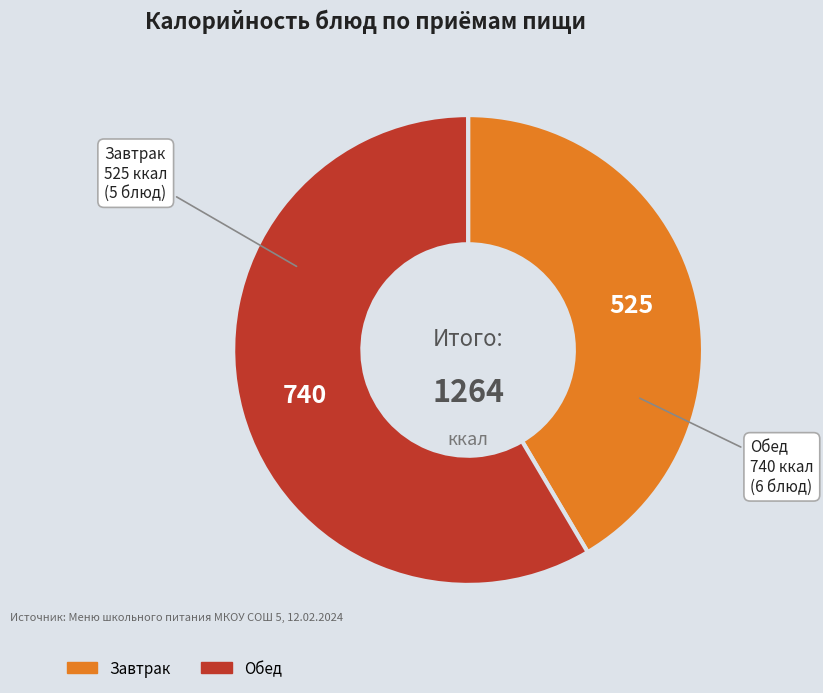

Which slice is the largest?

Обед